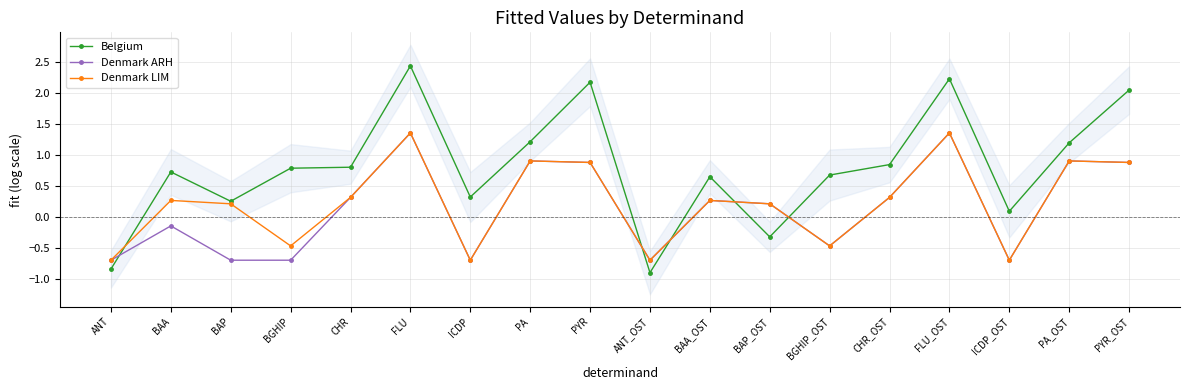

Where is the first local minimum for Denmark ARH?

ICDP